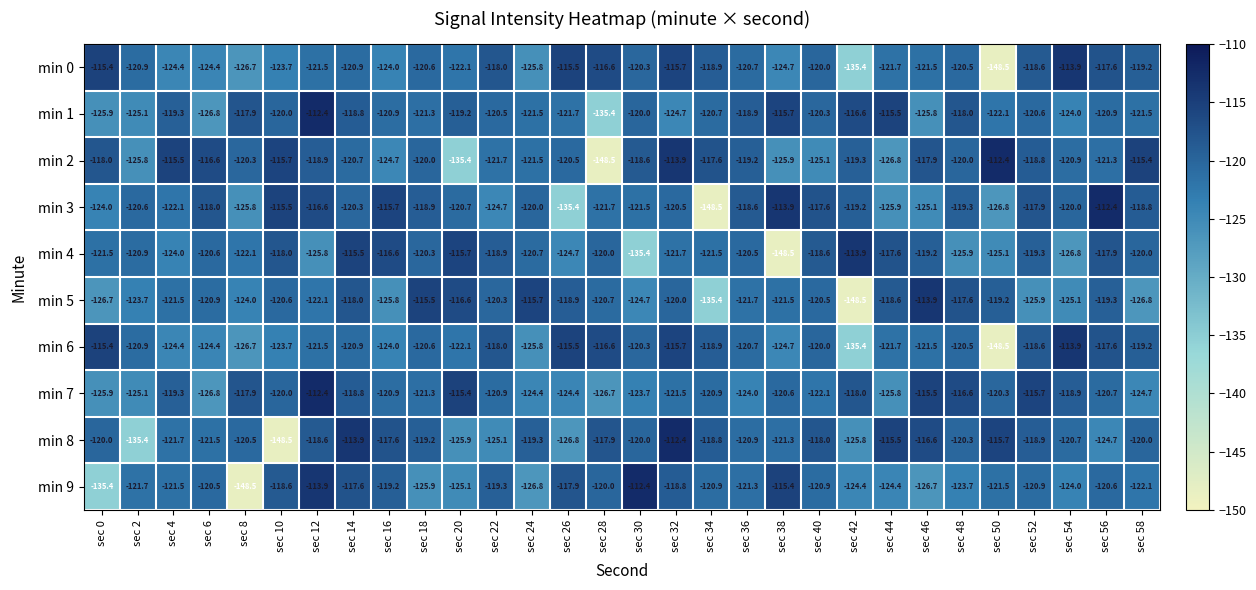

Which category has the highest value in the min 9 series?

sec 30